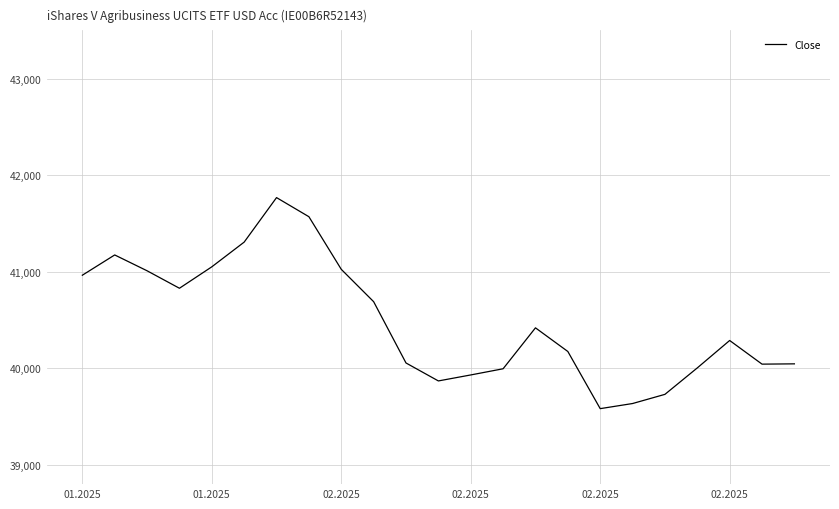

What is the difference between the maximum and minimum values?

2186